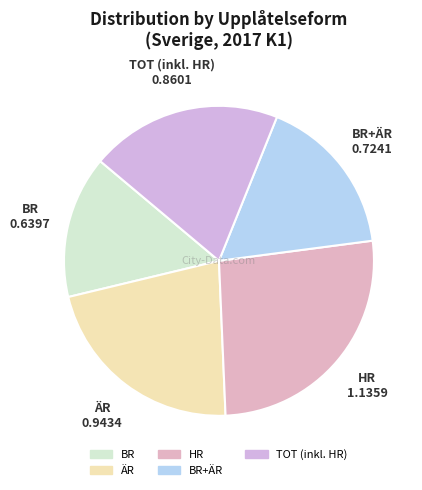

Is there any slice that represents more than half of the pie?

No